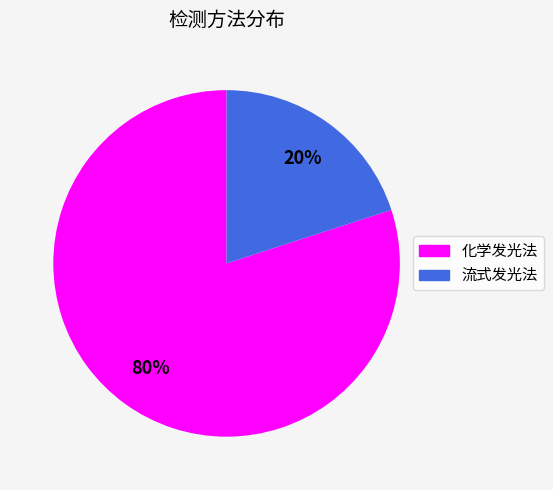

To the nearest percent, what portion does 化学发光法 represent?

80%